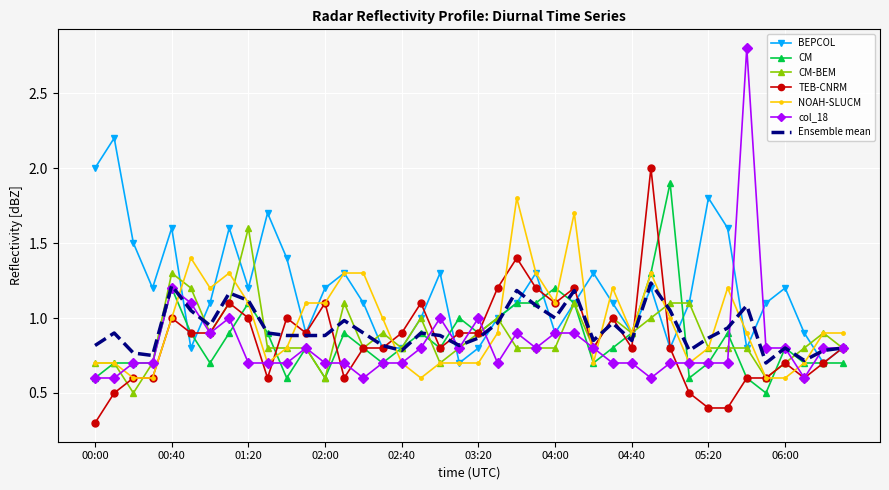

Which series has the widest spread of values?

col_18